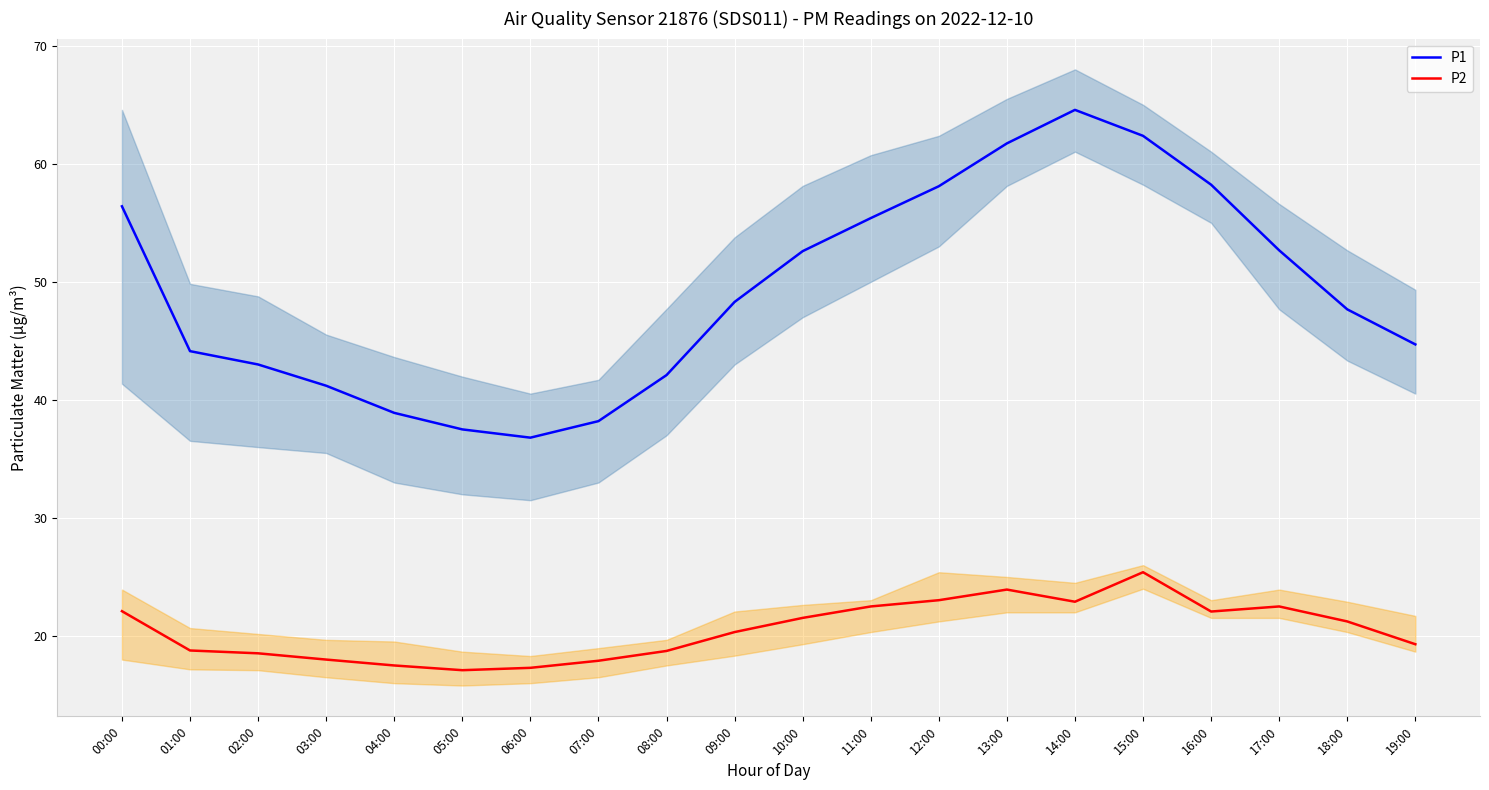

Is it true that P2 equals 25.4 at 15:00?

True